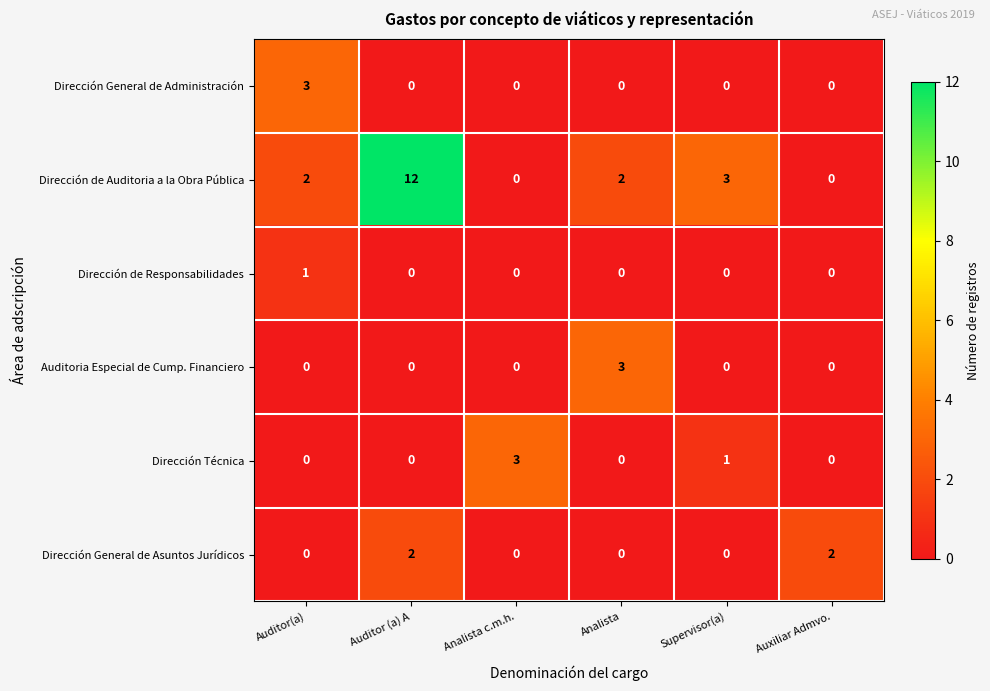

The Dirección General de Administración series shows 0 at Analista c.m.h.. True or false?

True